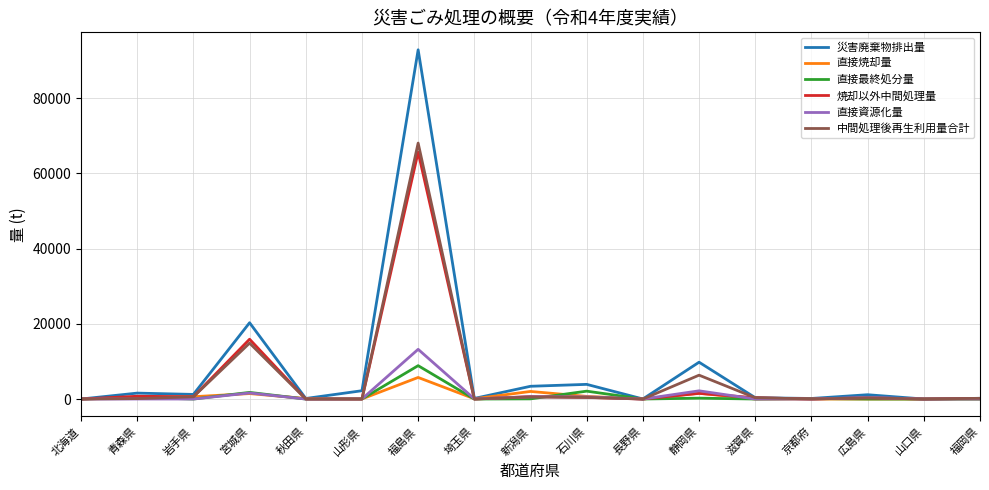

True or false: 焼却以外中間処理量 has more than 1 points higher than both neighbors.

True